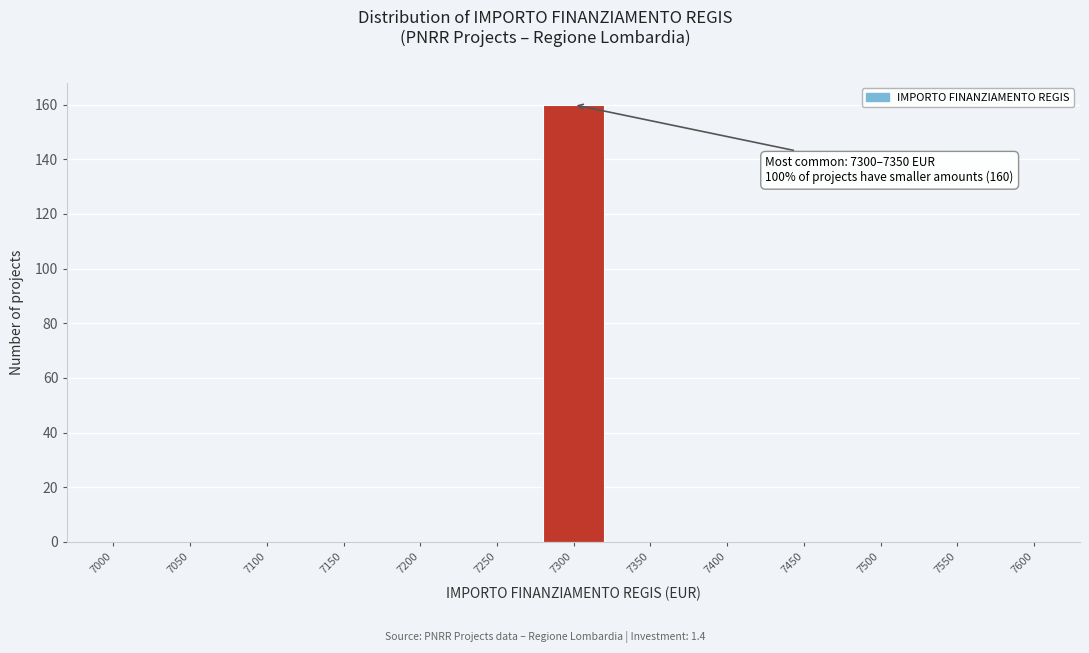

Reading right to left, list all the values displayed in this chart.

7600=0	7550=0	7500=0	7450=0	7400=0	7350=0	7300=160	7250=0	7200=0	7150=0	7100=0	7050=0	7000=0